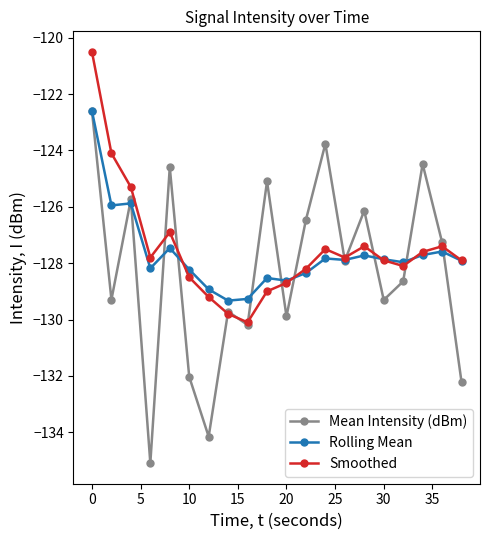

Which series has the largest range (max minus min)?

Mean Intensity (dBm)